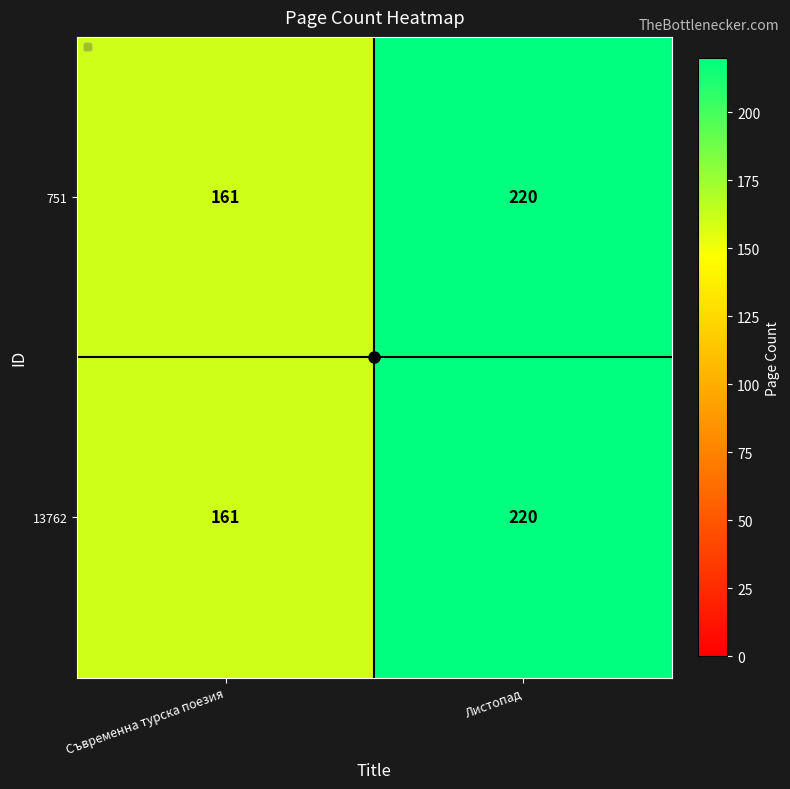

What is the sum of all 13762 values?

381